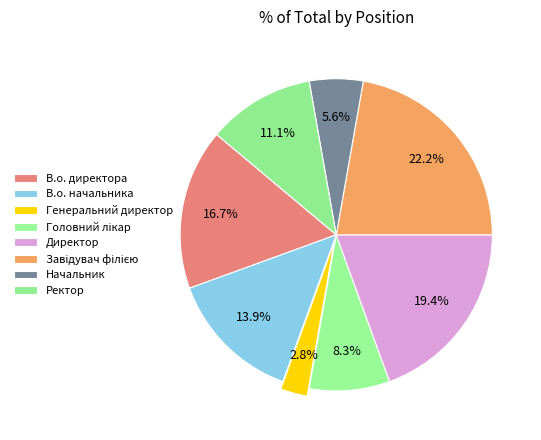

To the nearest percent, what portion does Начальник represent?

6%